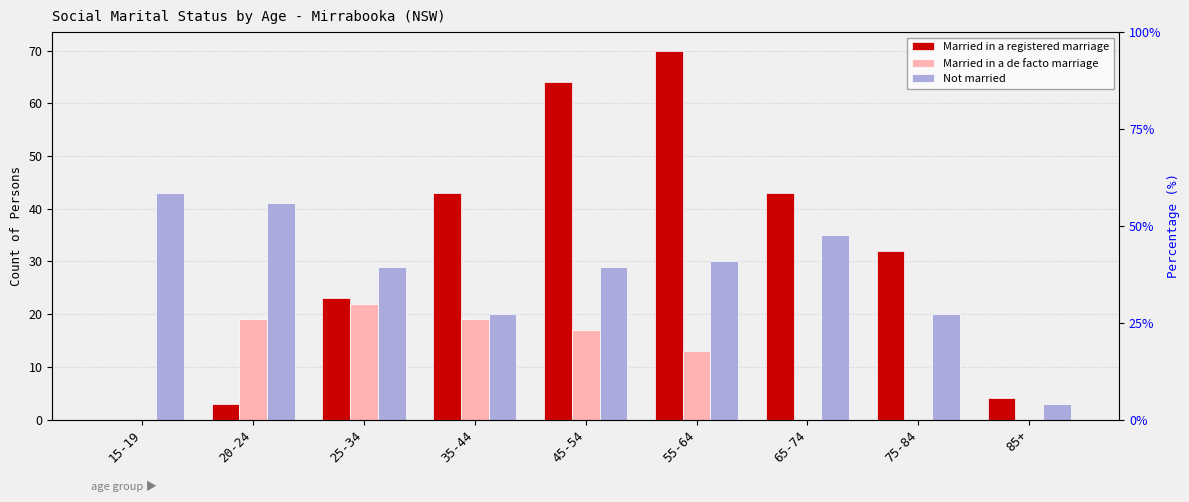

True or false: Married in a registered marriage has a value of 4 at 85+.

True